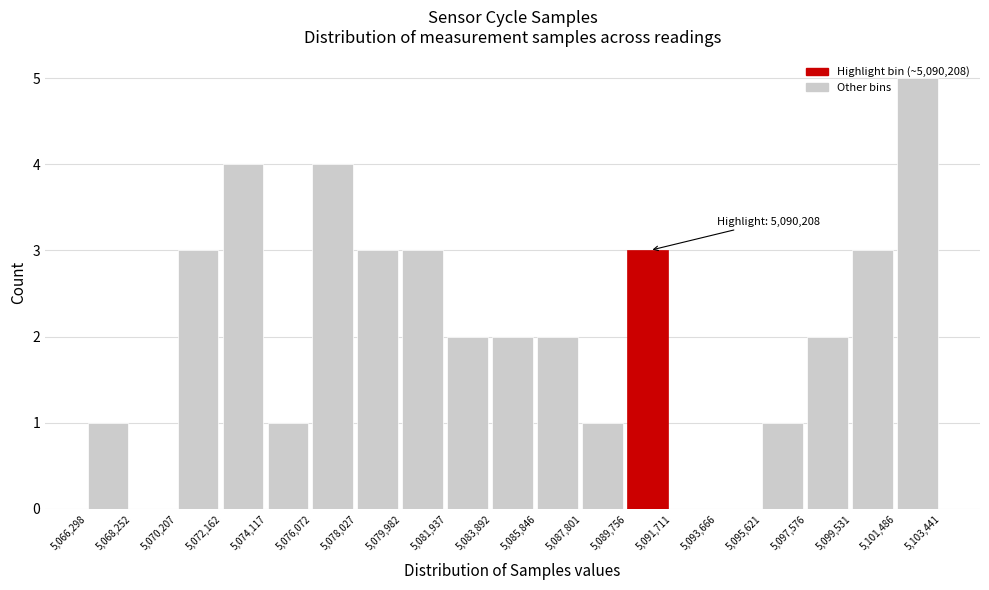

Which range on the x-axis has the tallest bar?

5,101,486 to 5,103,441